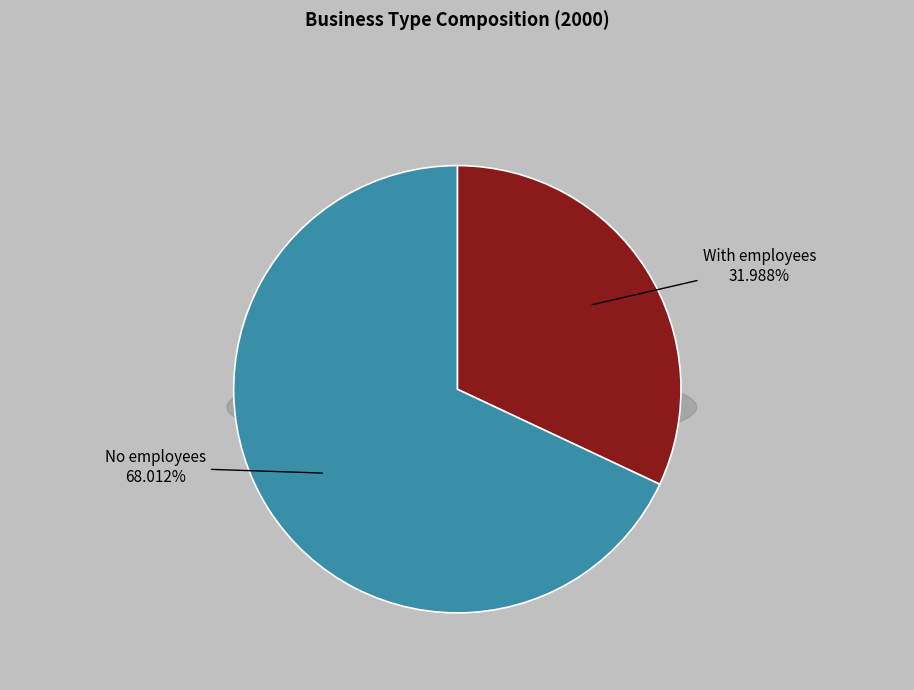

Is No employees the majority of the pie?

Yes